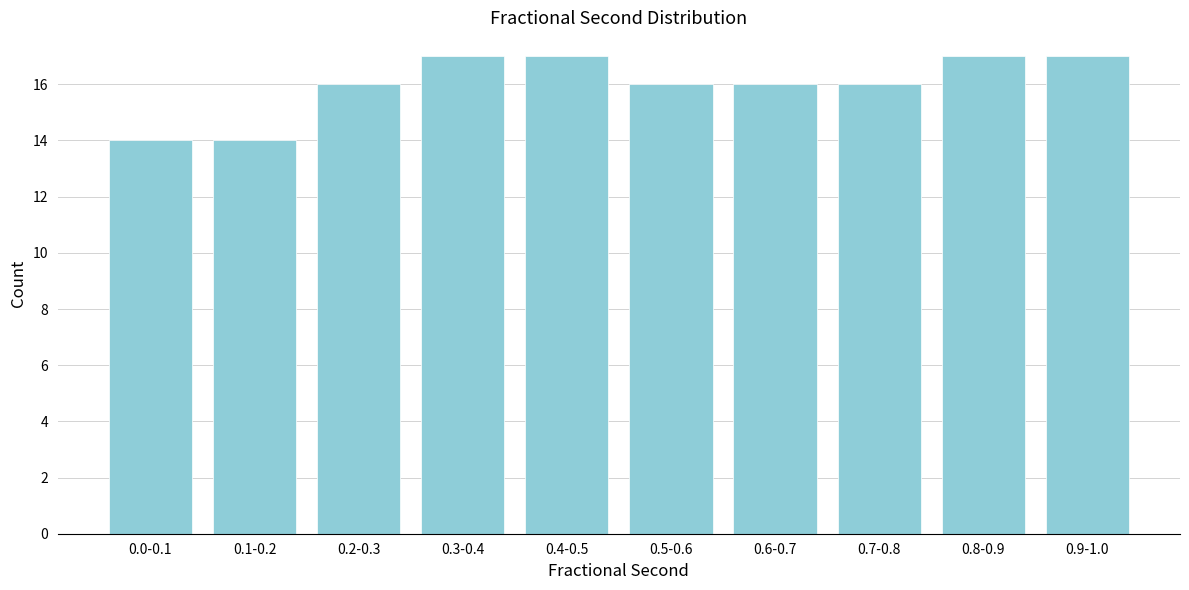

Reading left to right, extract all data points from this chart.

14	14	16	17	17	16	16	16	17	17